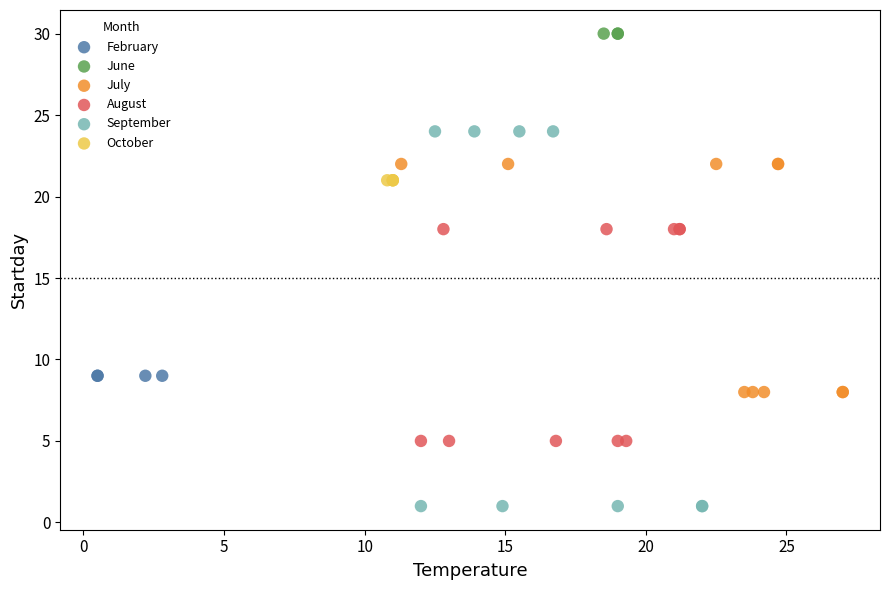

Which series reaches the maximum Y coordinate?

June